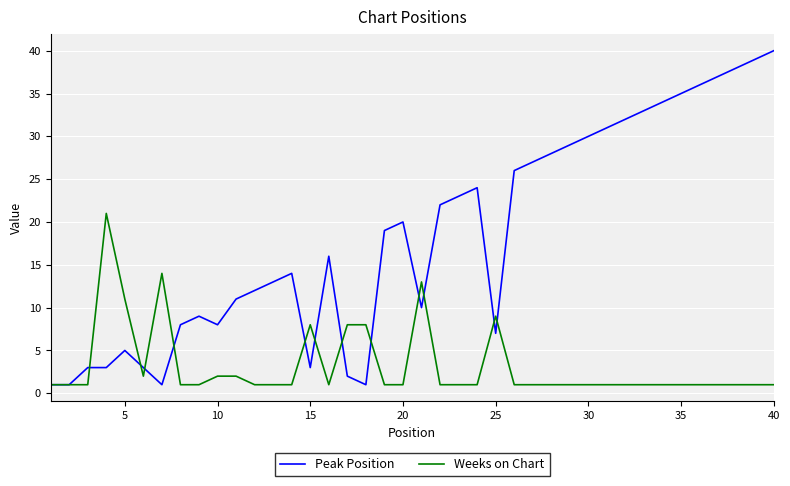

Which series has the largest total across all categories?

Peak Position